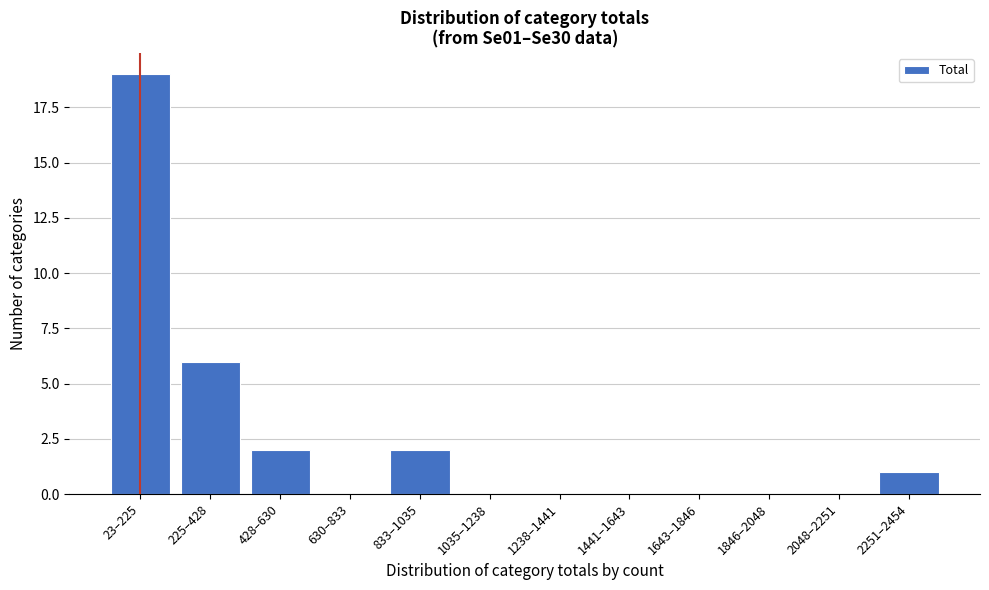

Reading left to right, list all the values displayed in this chart.

23–225=19	225–428=6	428–630=2	630–833=0	833–1035=2	1035–1238=0	1238–1441=0	1441–1643=0	1643–1846=0	1846–2048=0	2048–2251=0	2251–2454=1